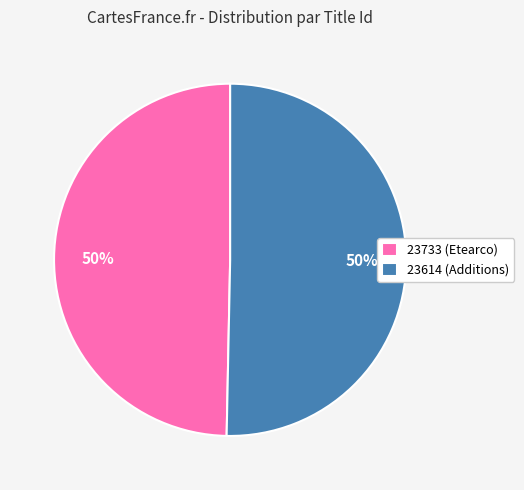

To the nearest percent, what is the combined percentage of 23733 and 23614?

100%